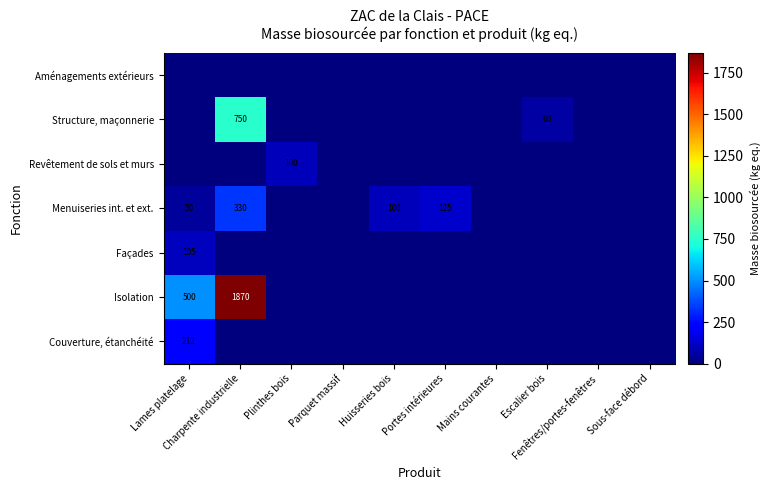

How many data points in Couverture, étanchéité are above 0?

1